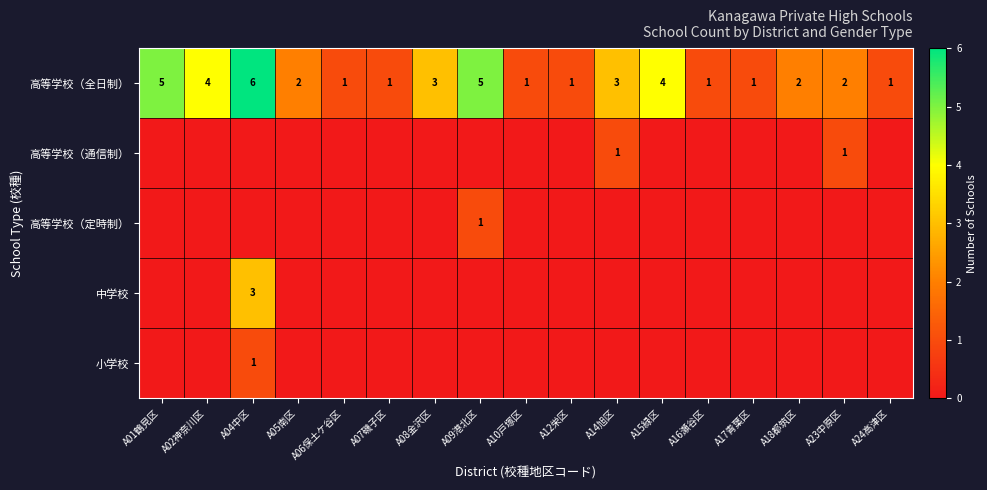

What is the difference between the maximum and minimum values in the 高等学校（全日制） series?

5